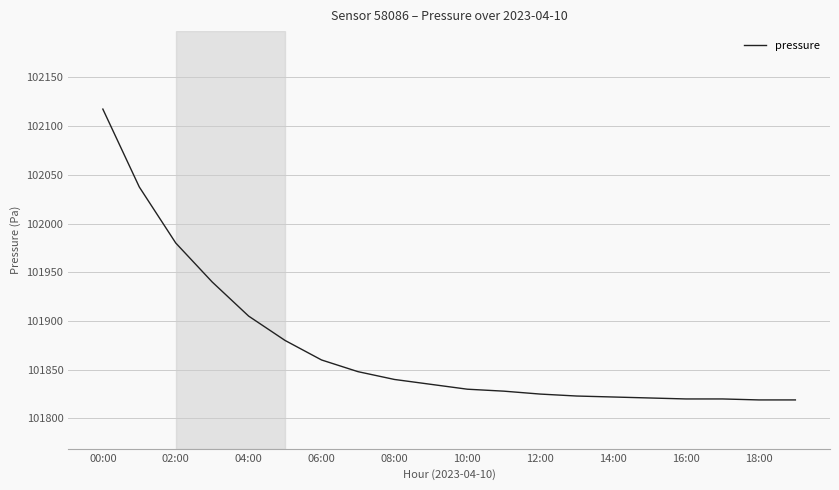

What is the minimum value shown in the chart?

101819.0